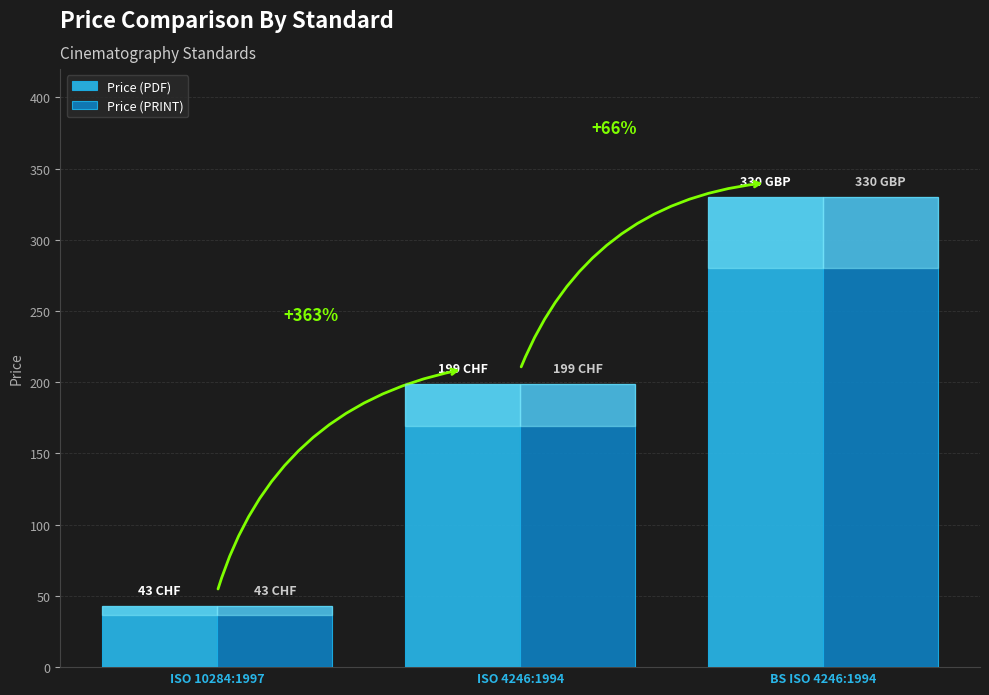

What is the label of the 2nd bar from the right?

ISO 4246:1994